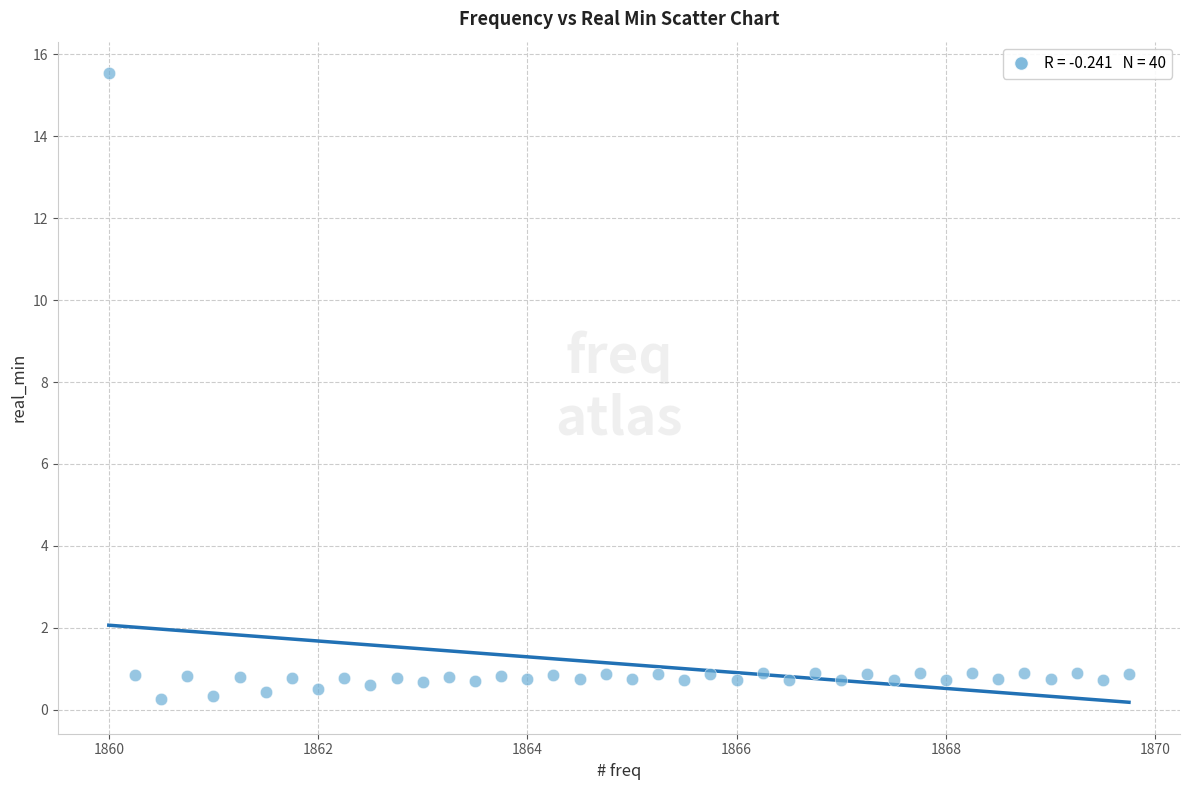

What is the range of X values (max minus min)?

9.8